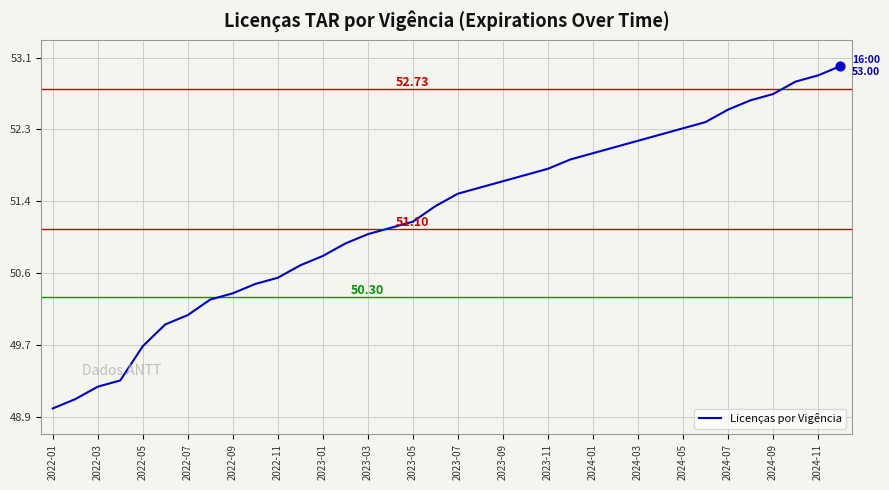

What is the difference between the maximum and minimum values?

4.0